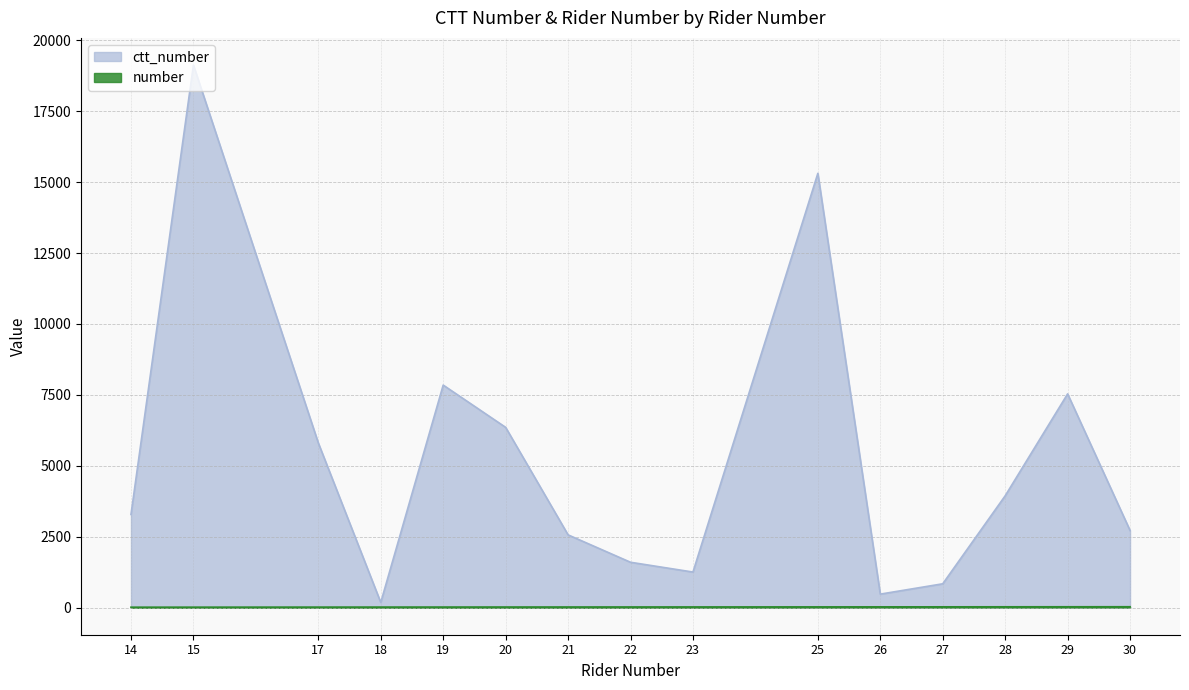

Between 28 and 19, which is larger?

19